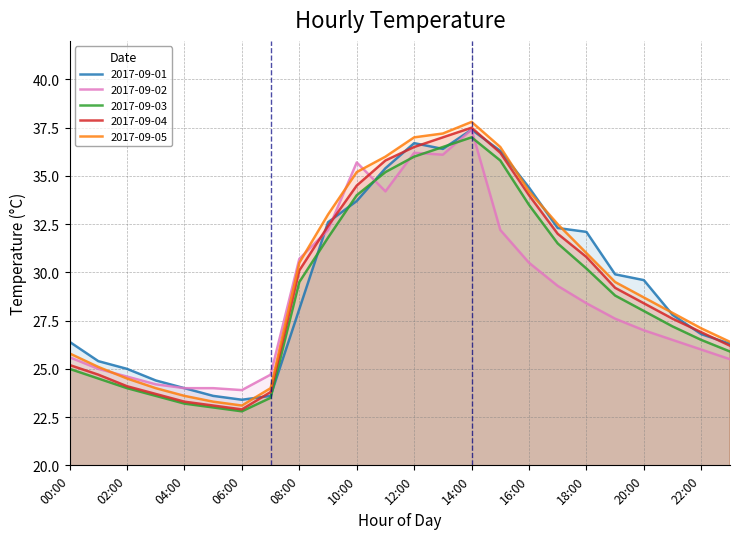

Count the number of data series in this chart.

5